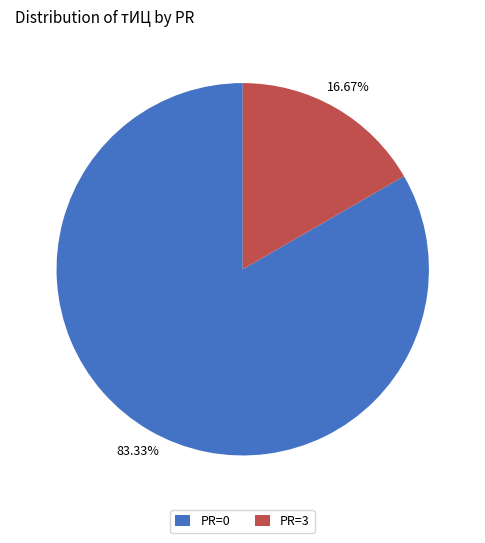

Count the number of slices in the pie.

2